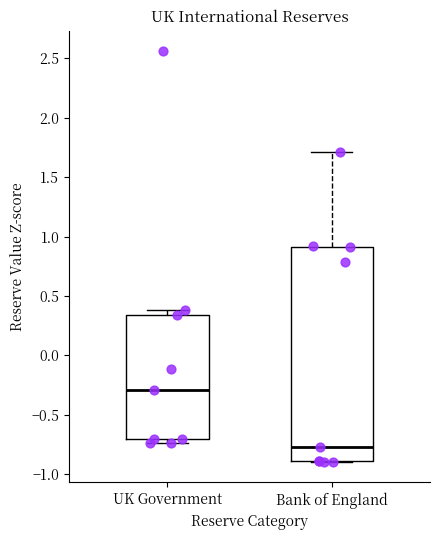

Which box has the highest median line?

UK Government